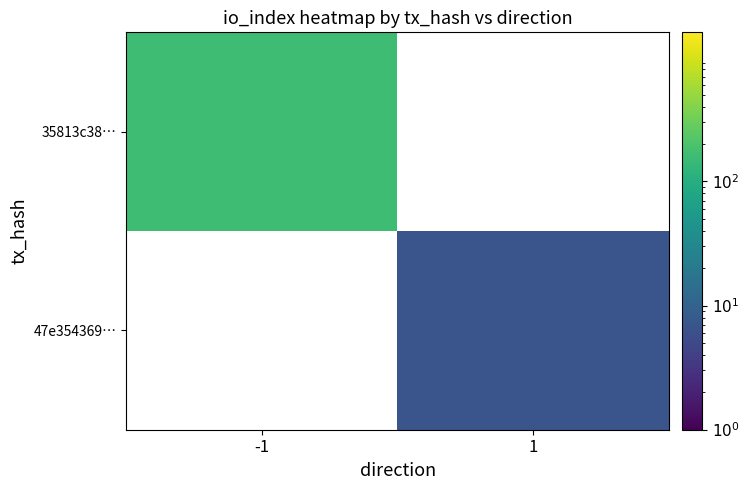

At how many categories does at least one series exceed 158?

1